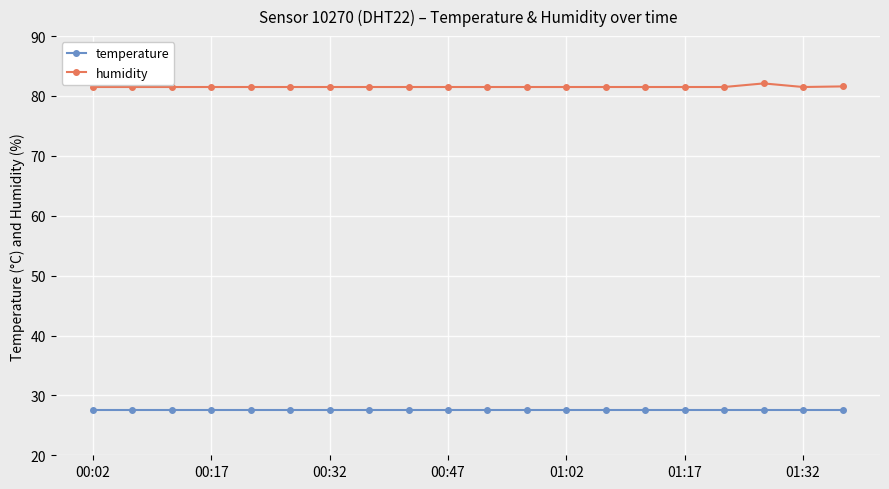

What is the maximum value for humidity?

82.1